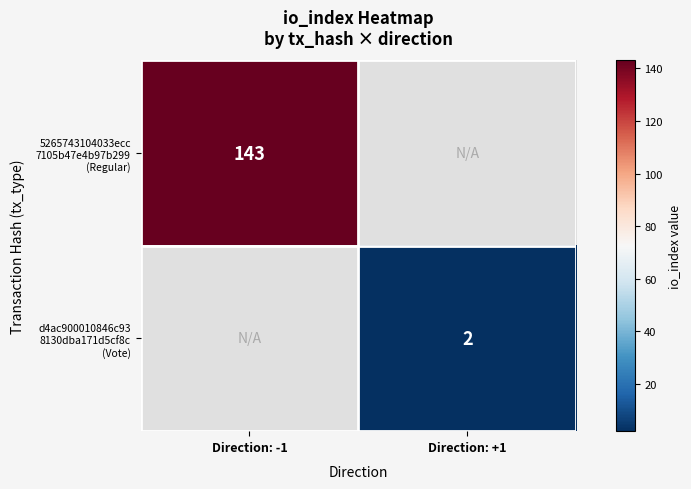

Count the number of data series in this chart.

2